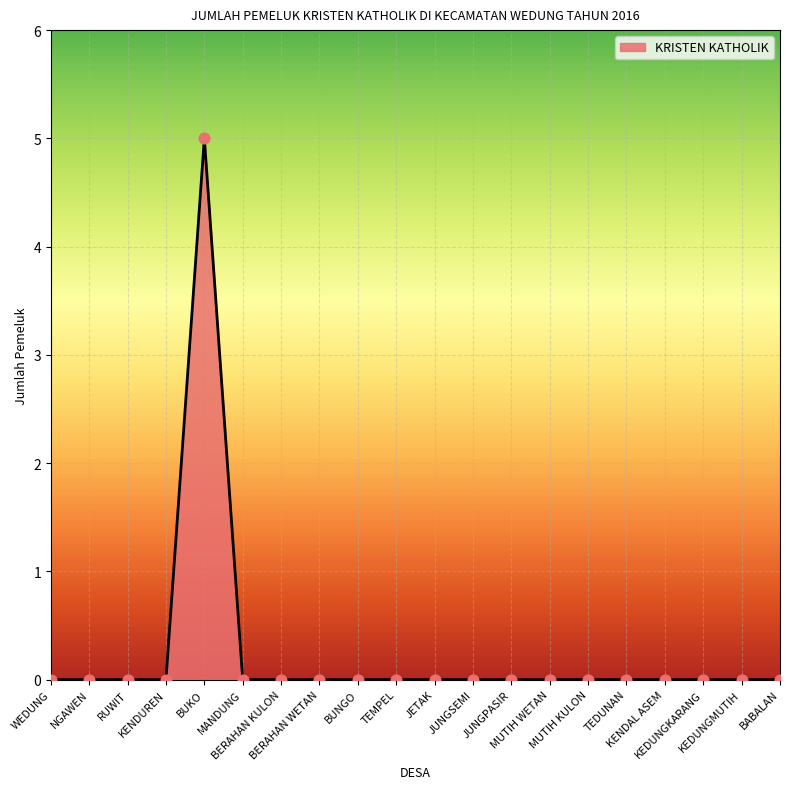

What is the difference between the maximum and minimum values?

5